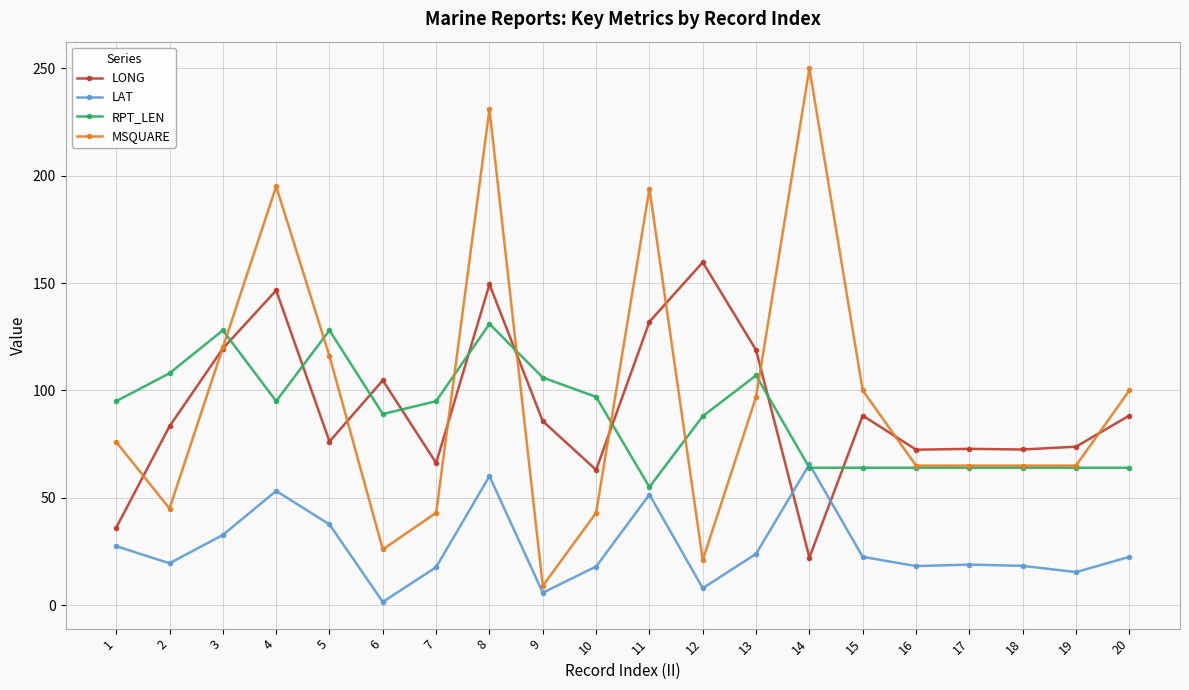

True or false: MSQUARE has a value of 65.0 at 16.

True